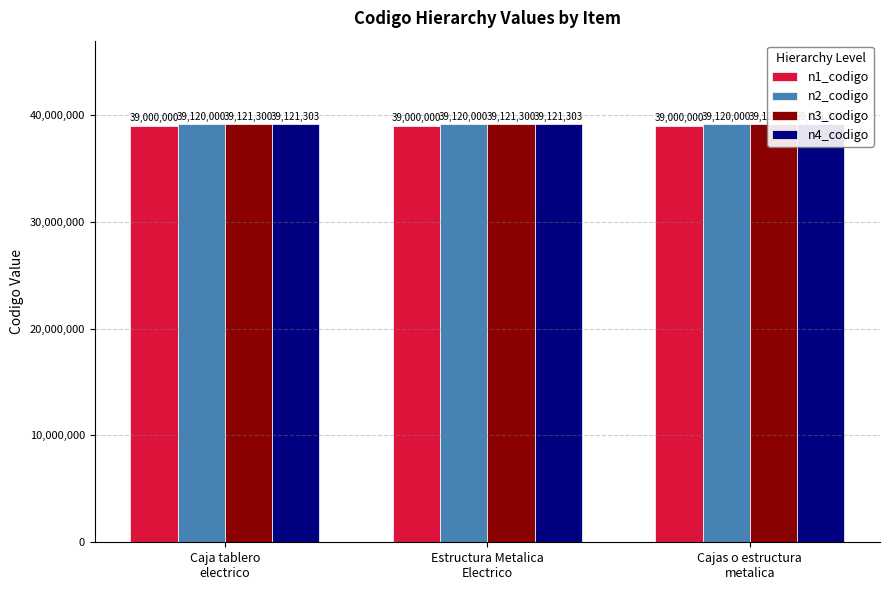

Which series has the largest range (max minus min)?

n1_codigo